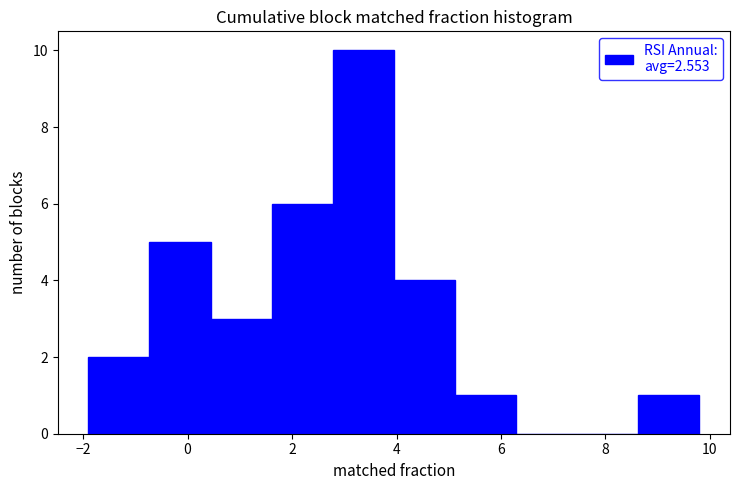

How tall is the bar that spans 8.6 to 9.8 on the x-axis? Neither the bar edges nor the heights are printed on the chart, so give them approximately, as read against the axes.

1